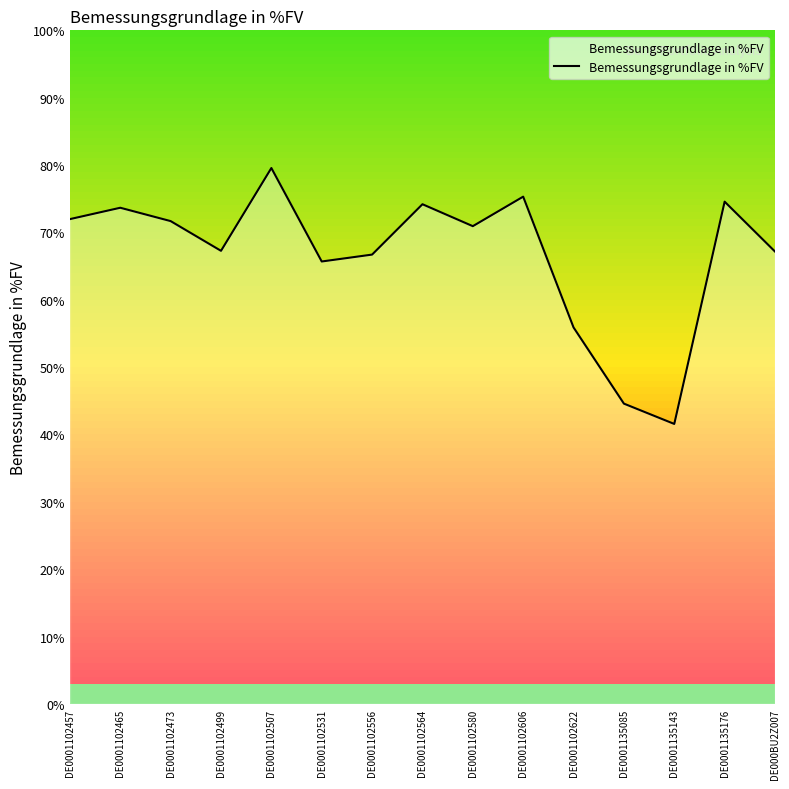

At which label is the value closest to 6?

DE0001102622